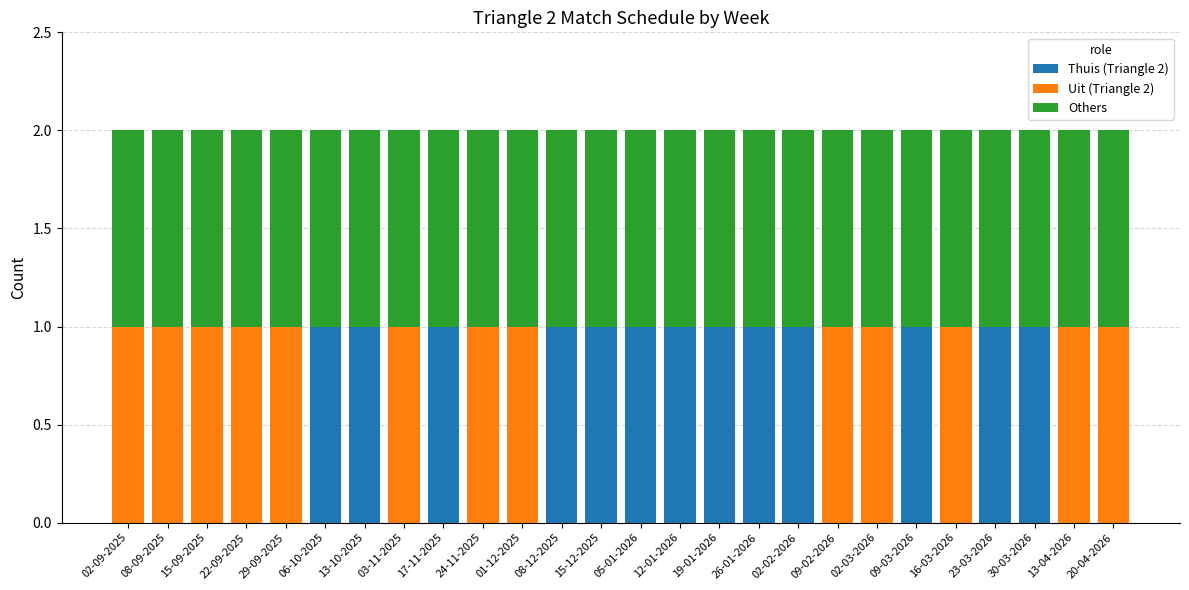

The Thuis (Triangle 2) series shows 2 at 12-01-2026. True or false?

False